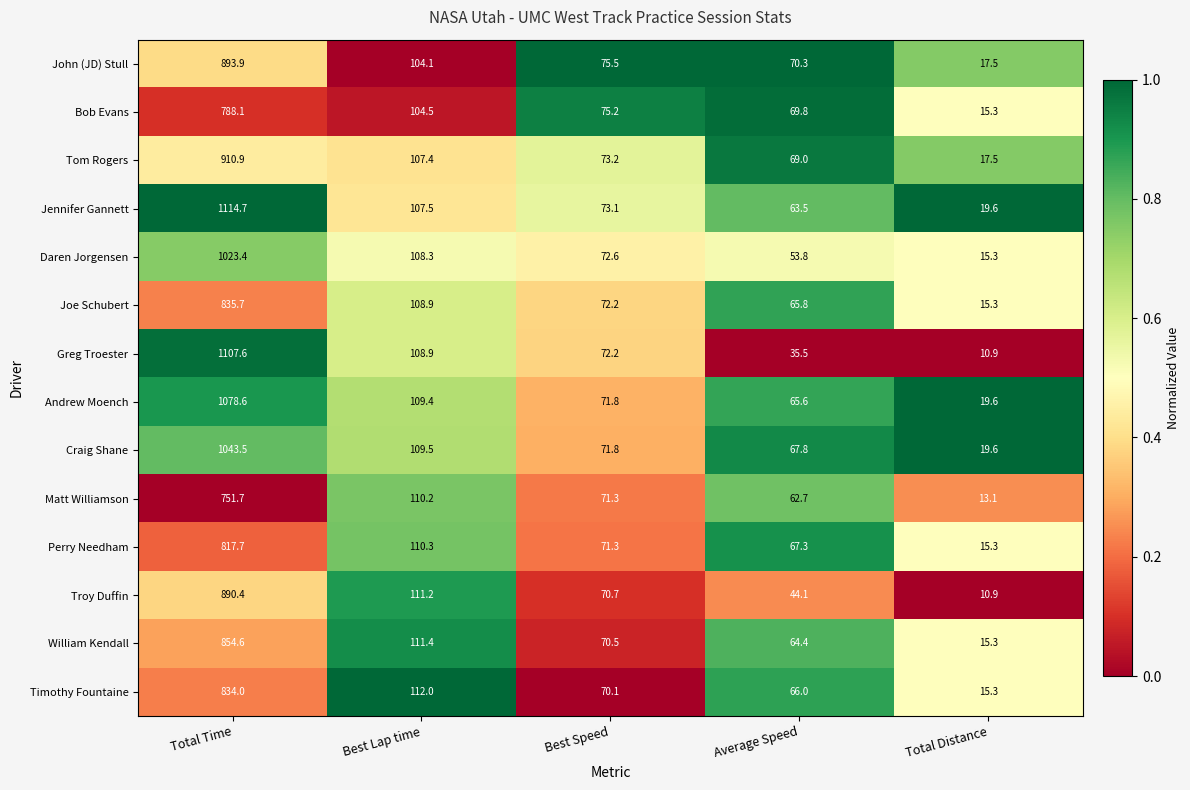

The Perry Needham series shows 817.7 at Total Time. True or false?

True